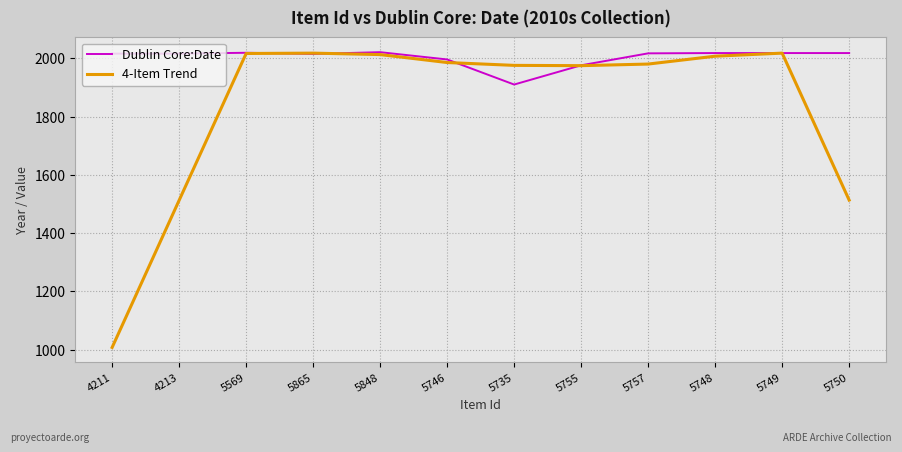

Rank the series at 5750 from highest to lowest value.

Dublin Core:Date, 4-Item Trend